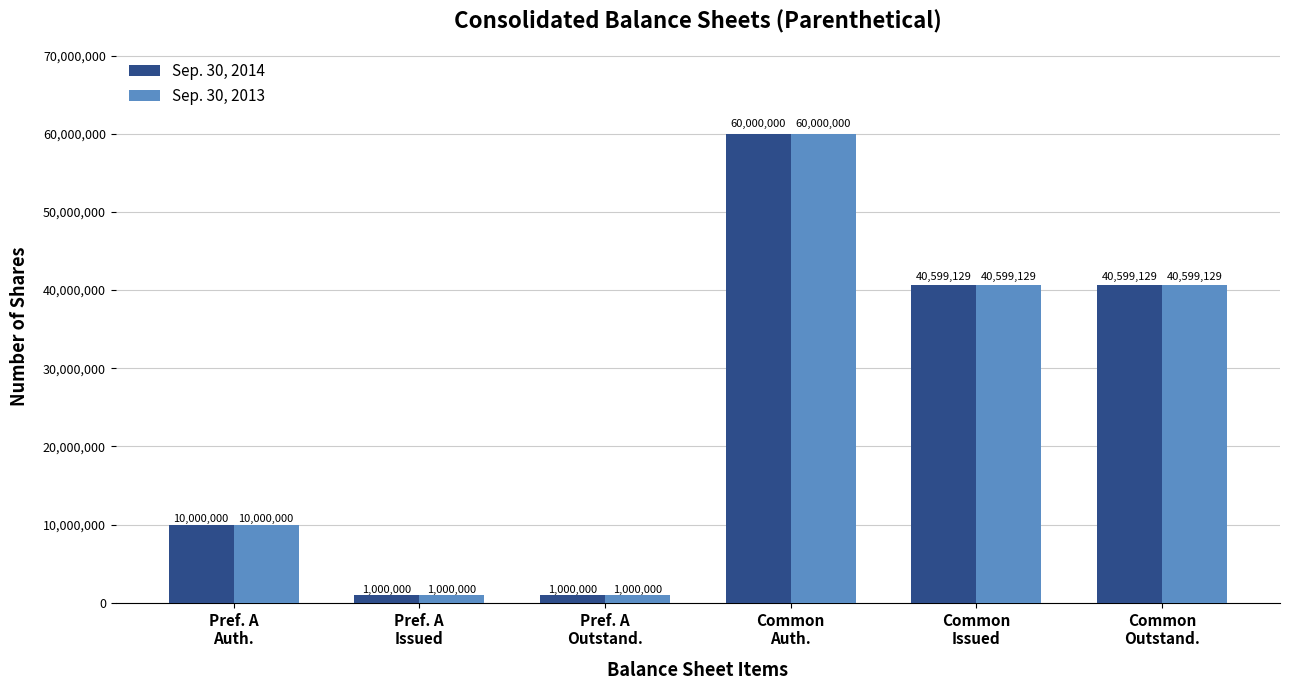

What is the average value of the Sep. 30, 2013 series?

25533043